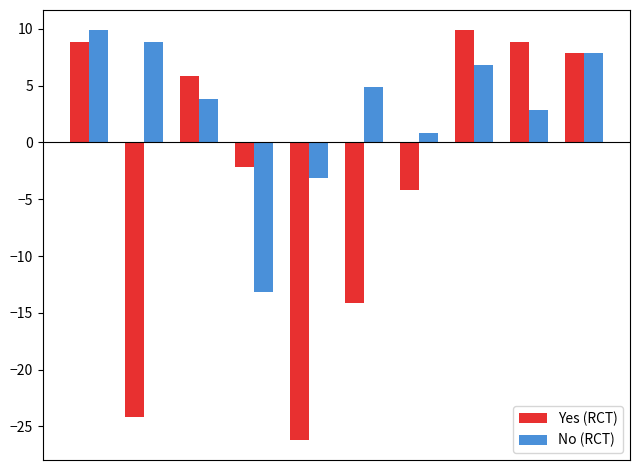

List the series in order of their overall mean, highest first.

No (RCT), Yes (RCT)